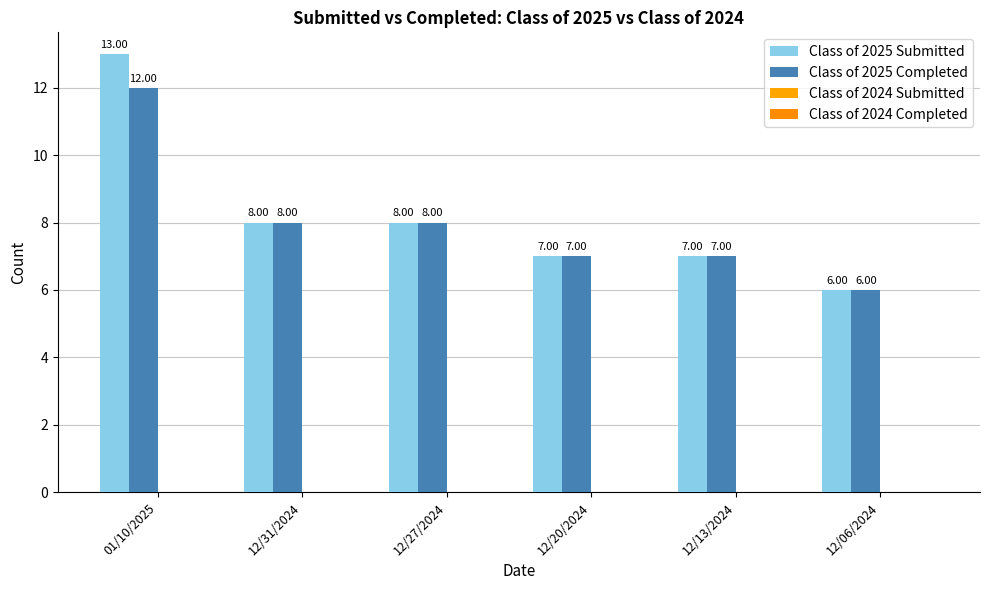

How many distinct data groups are displayed?

2